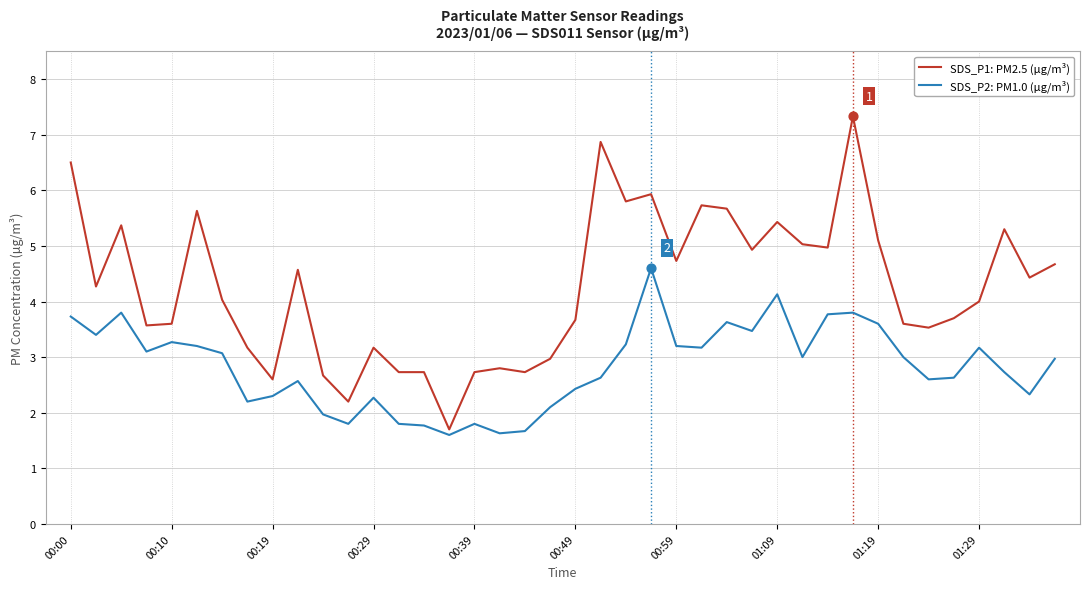

What are all the series names shown in the legend?

SDS_P1: PM2.5 (µg/m³), SDS_P2: PM1.0 (µg/m³)